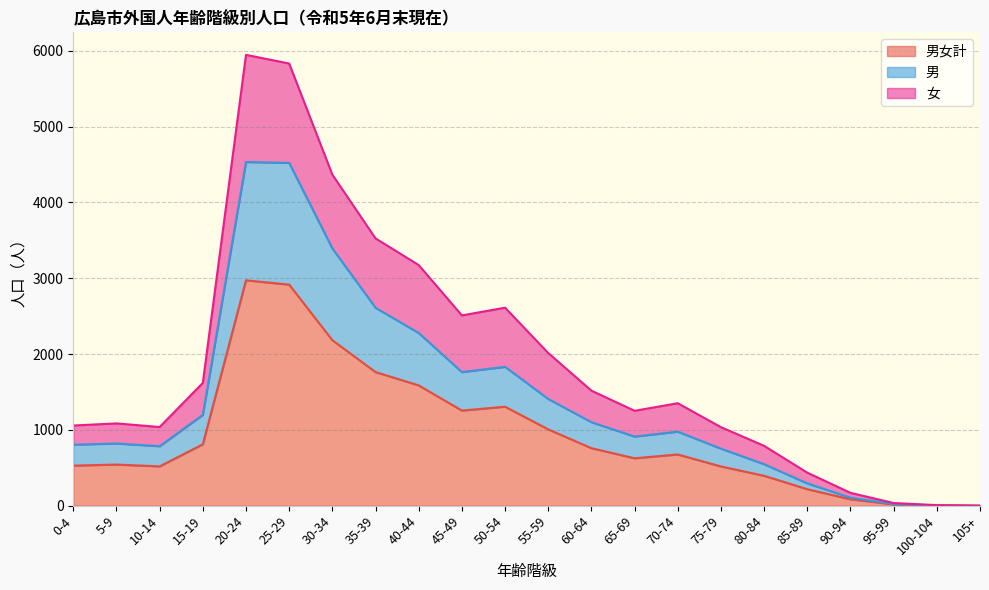

List the labels in order of 女 value, smallest first.

105+, 100-104, 95-99, 90-94, 85-89, 80-84, 75-79, 10-14, 0-4, 5-9, 65-69, 70-74, 60-64, 15-19, 55-59, 45-49, 50-54, 40-44, 35-39, 30-34, 25-29, 20-24